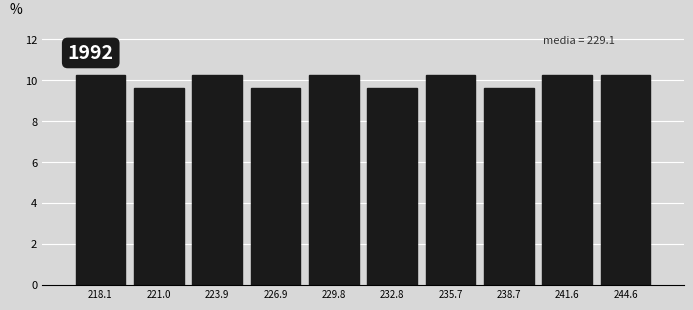

Reading left to right, what are all the values shown in this chart?

10.3	9.6	10.3	9.6	10.3	9.6	10.3	9.6	10.3	10.3